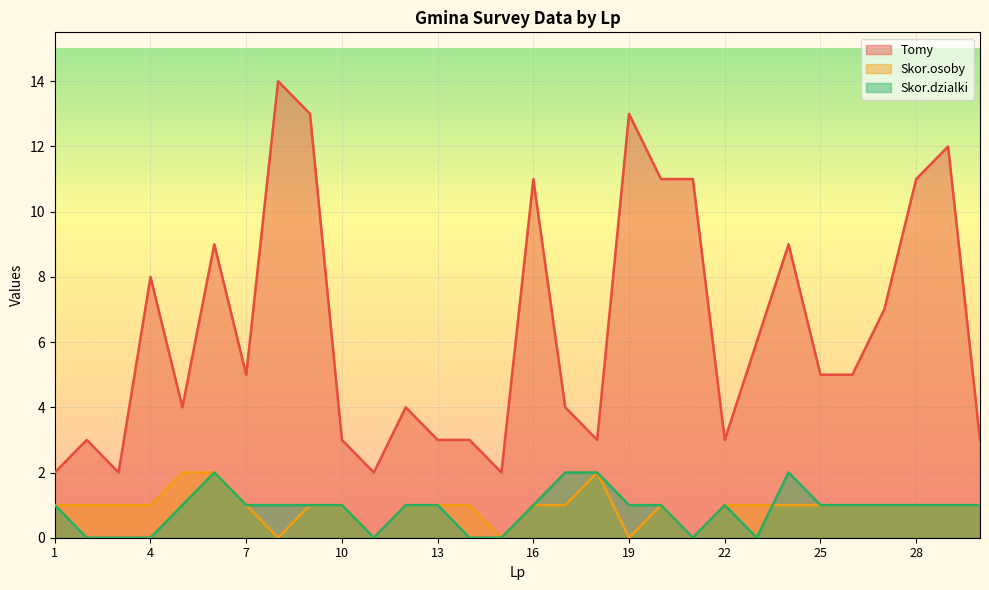

True or false: Tomy and Skor.osoby intersect in this chart.

False